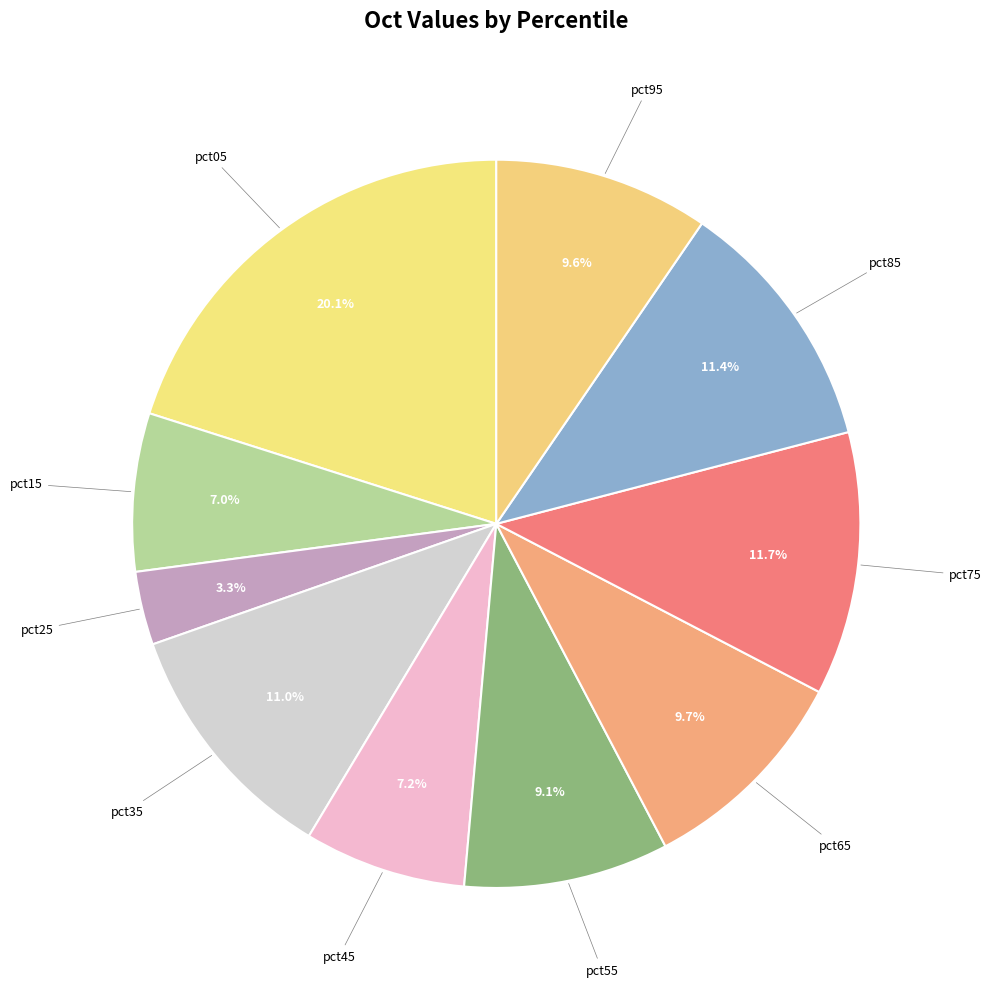

Count the number of slices in the pie.

10